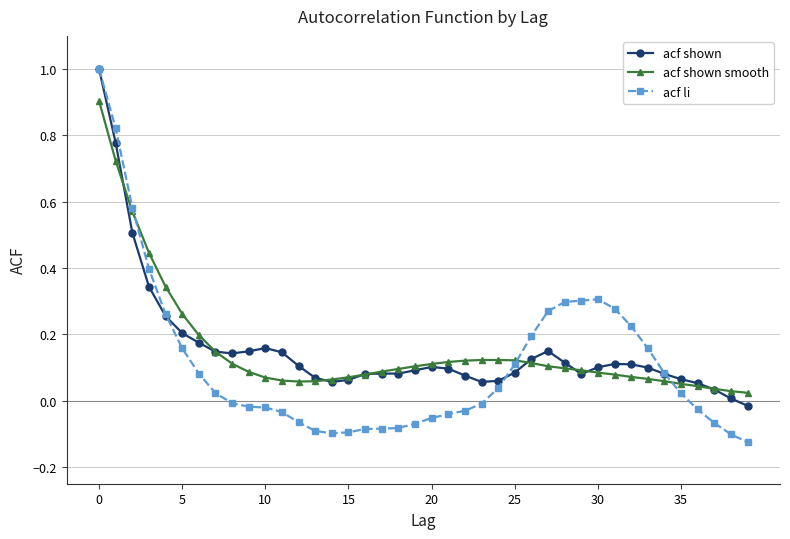

True or false: acf shown smooth and acf shown cross at least once.

True